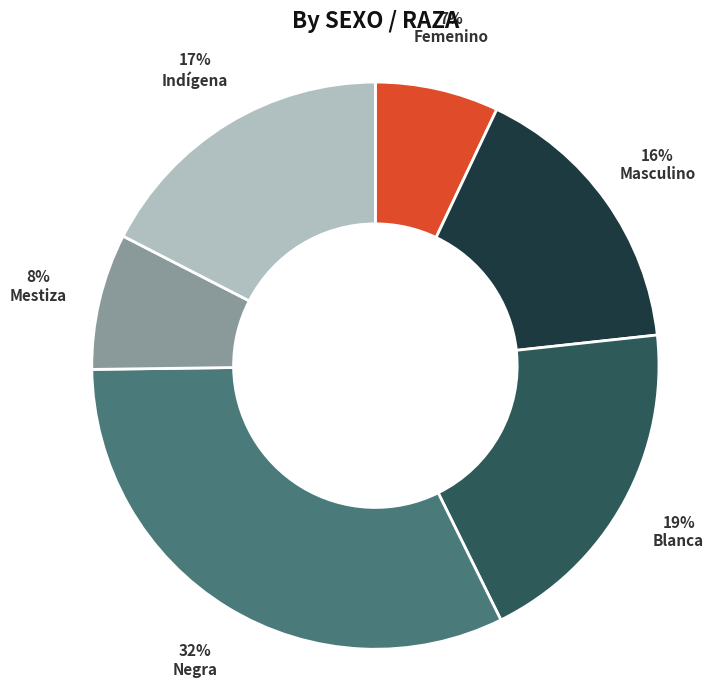

To the nearest percent, what is the difference between the largest and smallest slice percentages?

25%